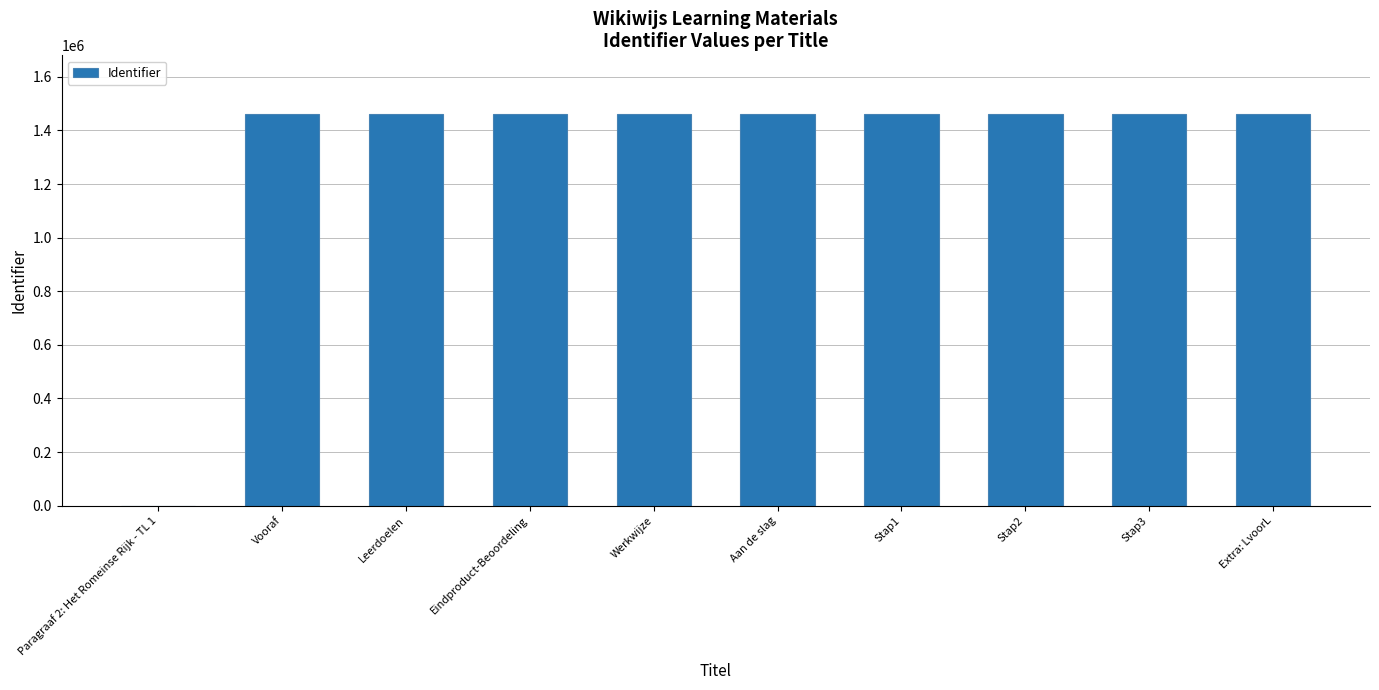

What is the sum of the values at Leerdoelen and Stap3?

2922421